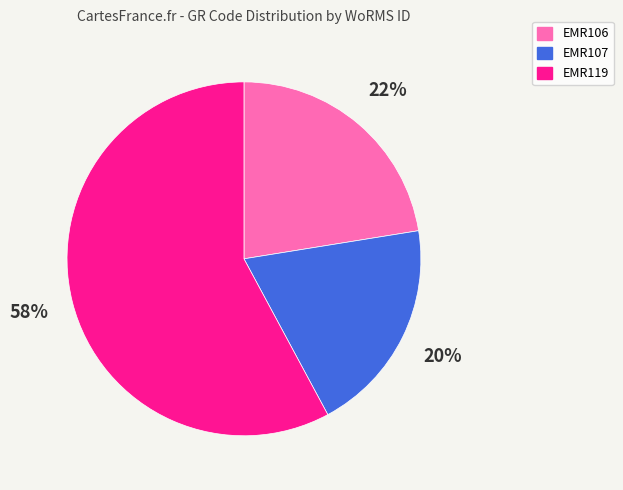

Which slice is the largest?

EMR119